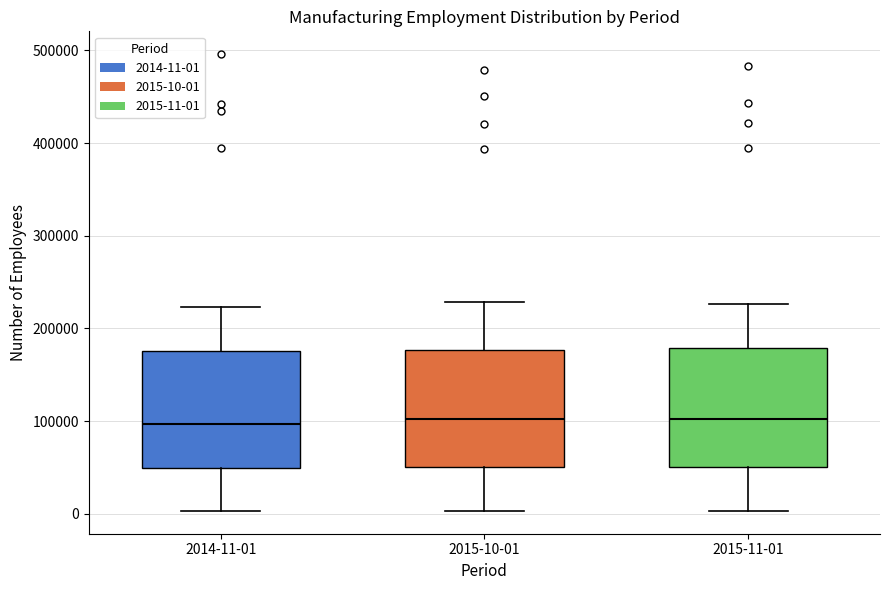

Reading left to right, transcribe this box plot: for each box, give where its median line is, the range the box spans, and where its two whiskers end, as read against the y-axis. The values are not printed on the chart, so give them approximately, as read against the axis.

2014-11-01: median 100000, box 50000 to 180000, whiskers 0 to 220000
2015-10-01: median 100000, box 50000 to 180000, whiskers 0 to 230000
2015-11-01: median 100000, box 50000 to 180000, whiskers 0 to 230000